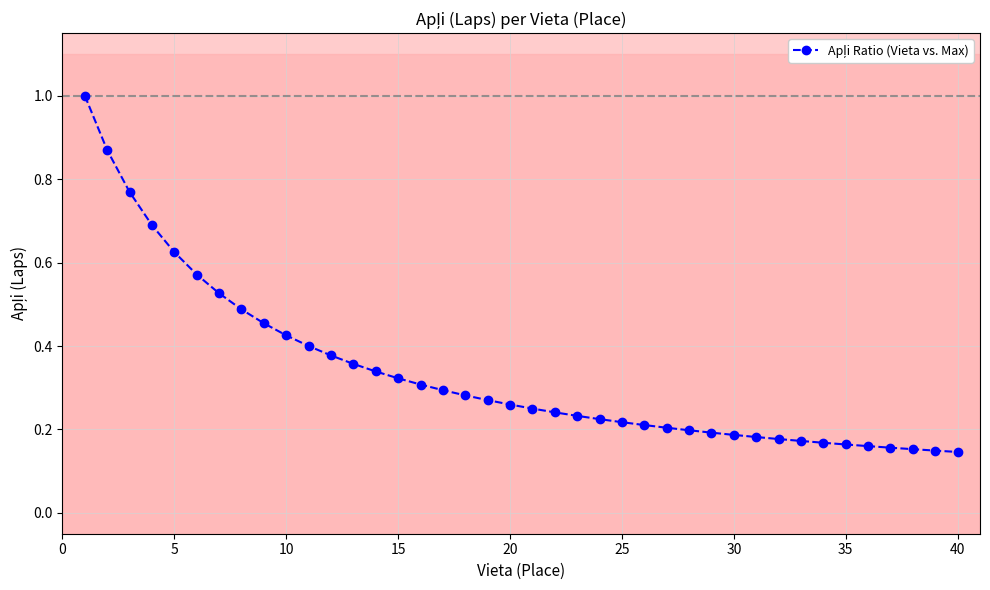

What is the difference between the second highest and second lowest values?

0.7